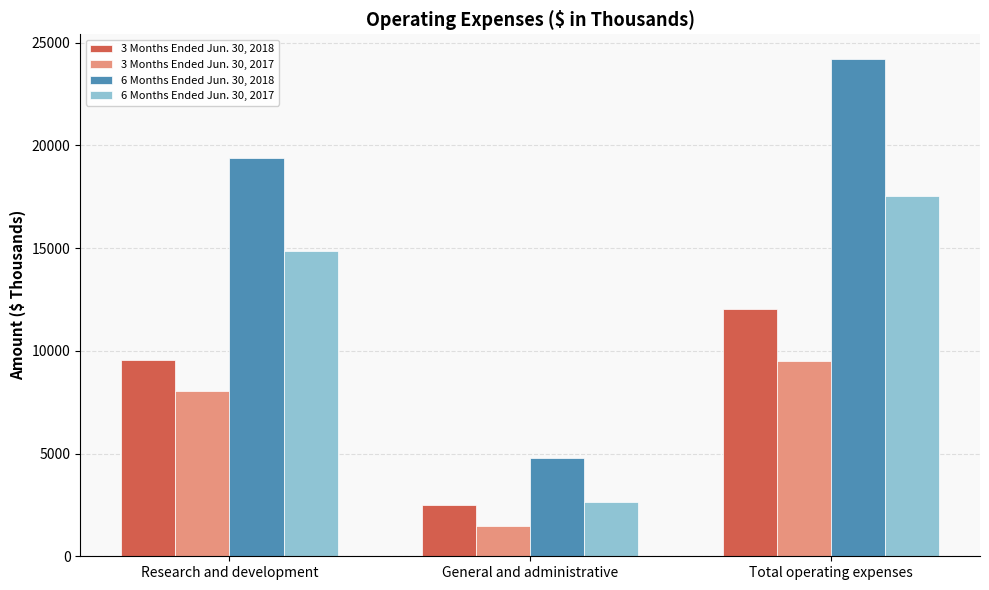

Which series changed the most between General and administrative and Total operating expenses?

6 Months Ended Jun. 30, 2018